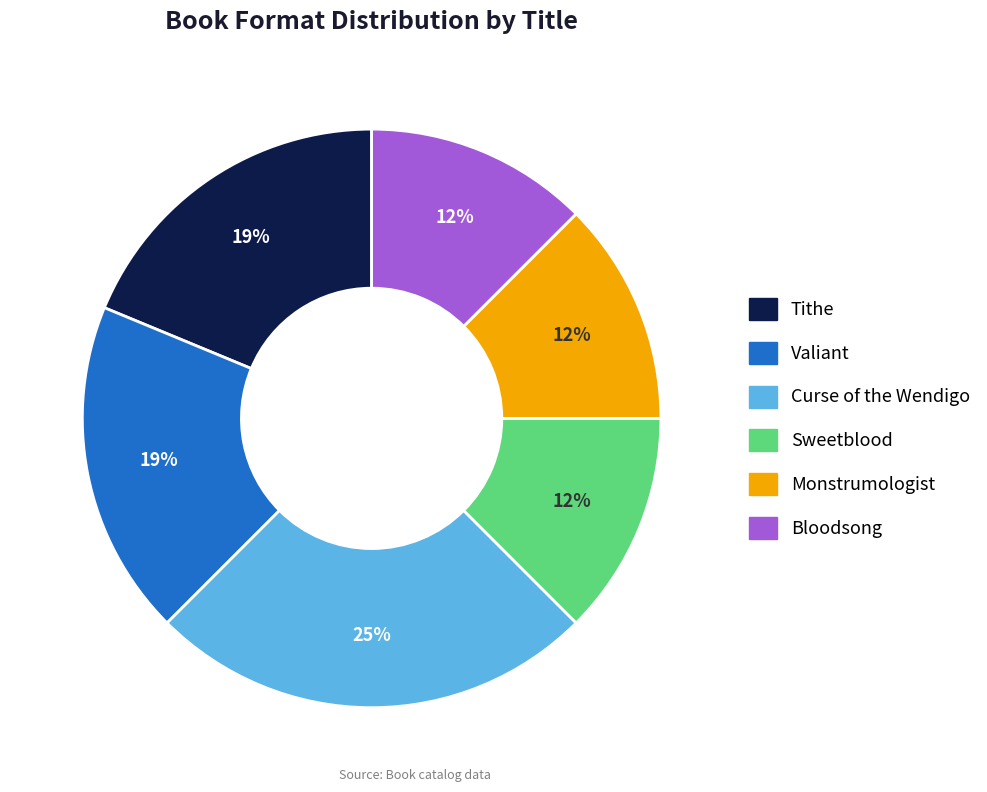

Count the number of slices in the pie.

6